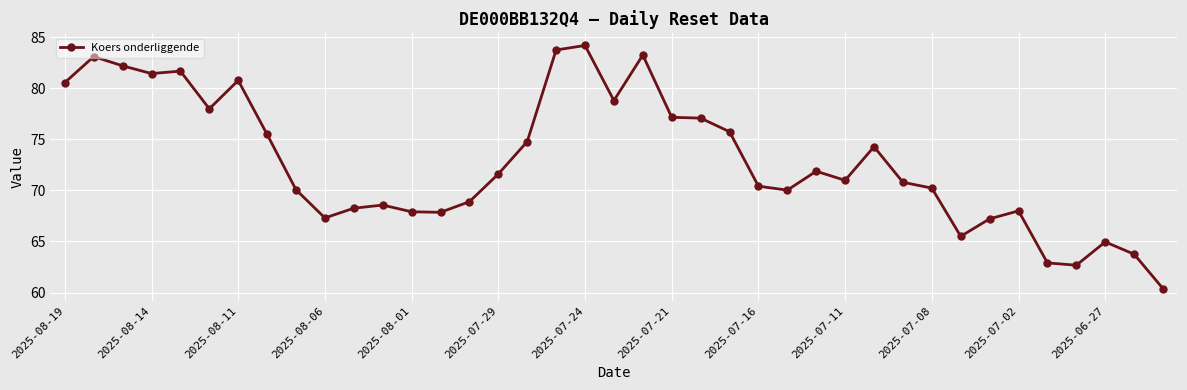

What is the difference between the maximum and minimum values?

23.8